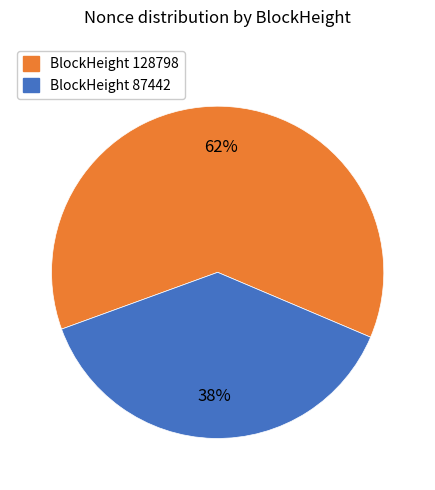

To the nearest percent, what is the difference between the largest and smallest slice percentages?

24%